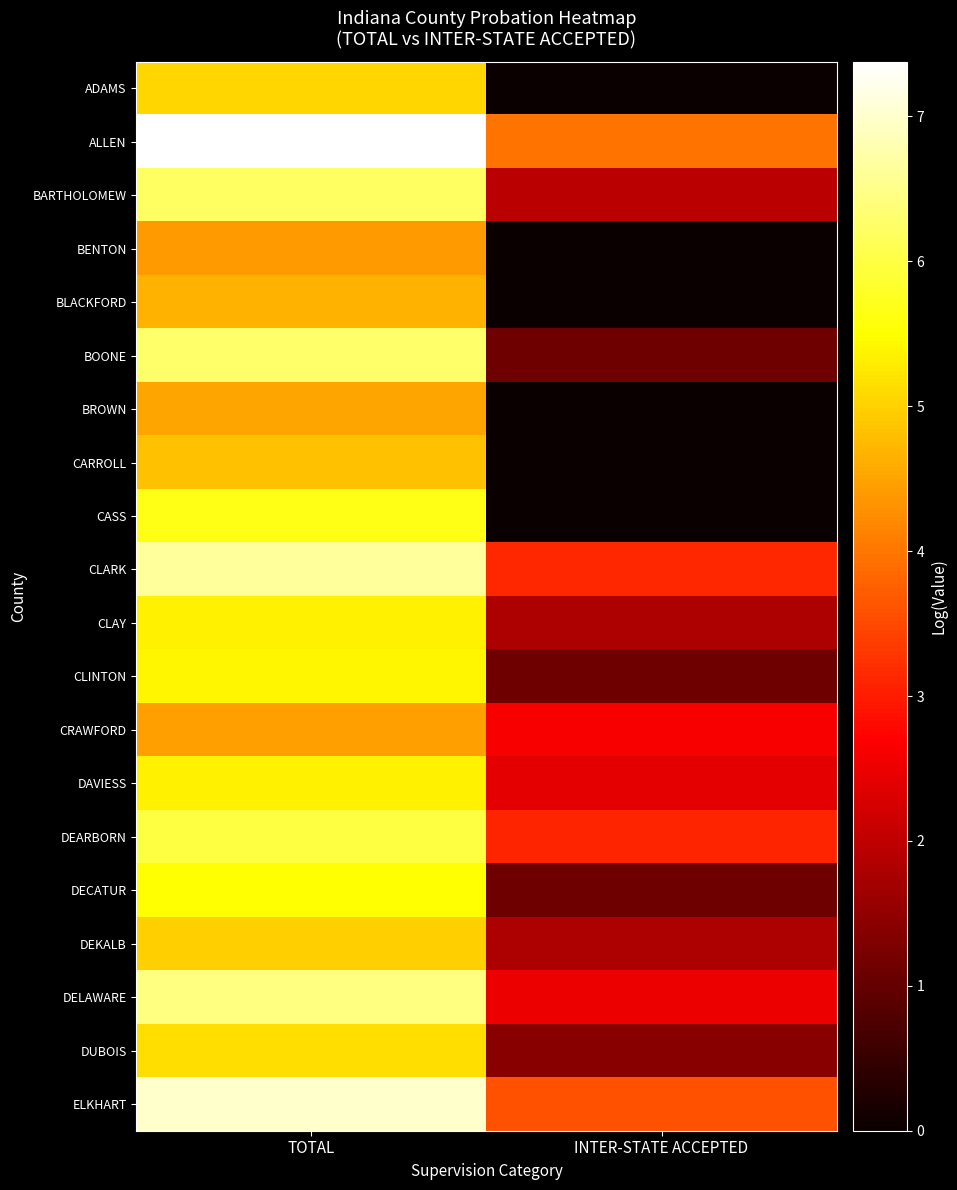

Which label corresponds to the largest value in the chart?

TOTAL